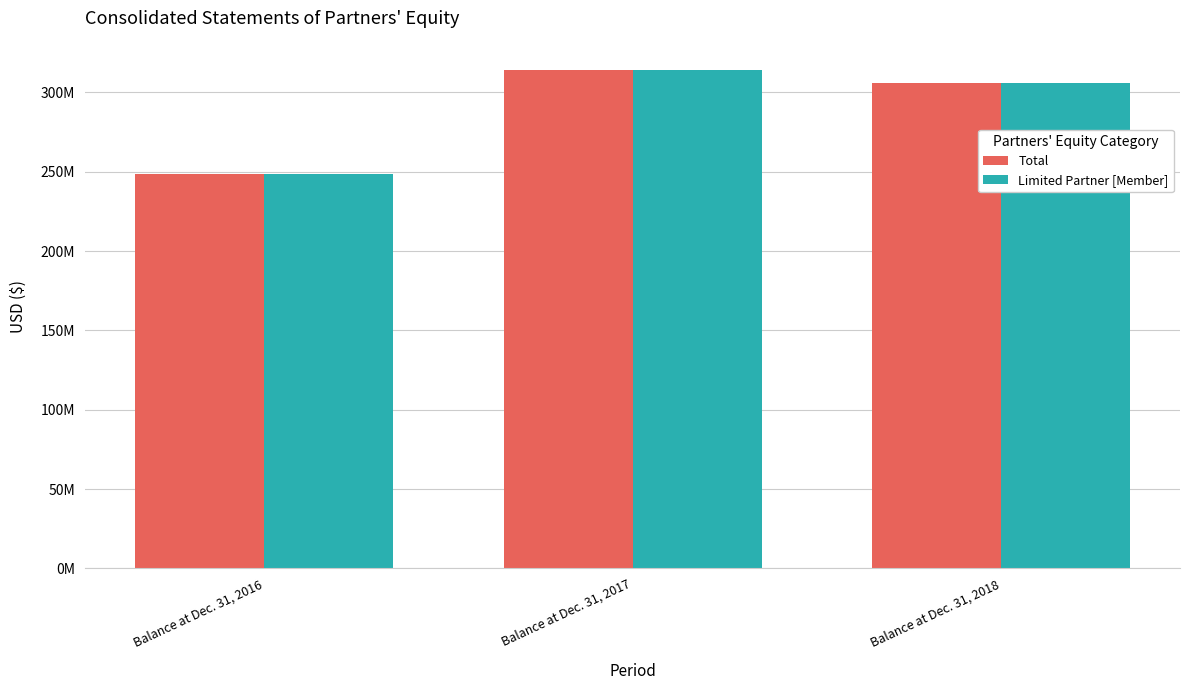

At which category is the sum across all series the highest?

Balance at Dec. 31, 2017